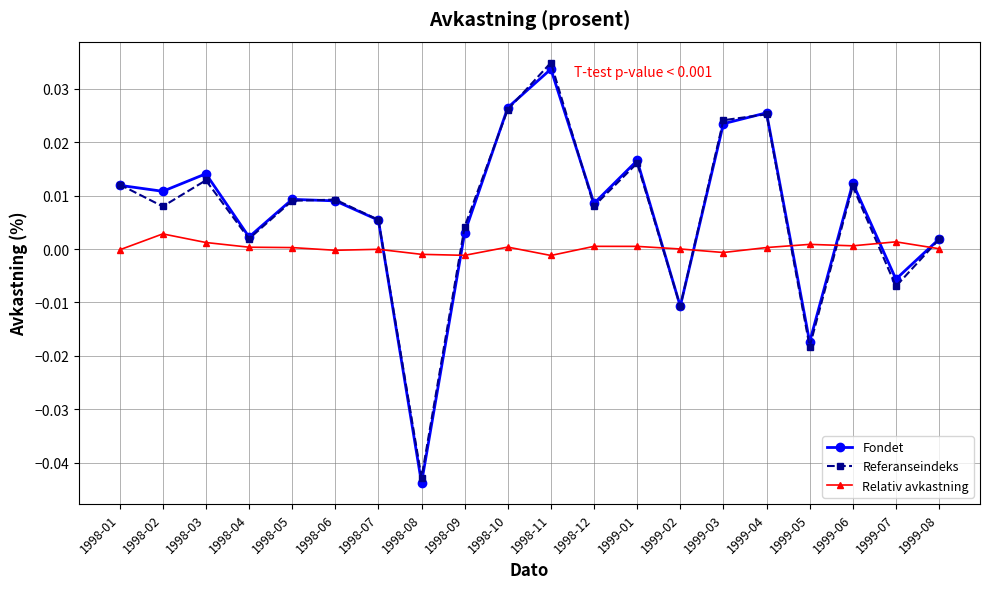

What are all the series names shown in the legend?

Fondet, Referanseindeks, Relativ avkastning